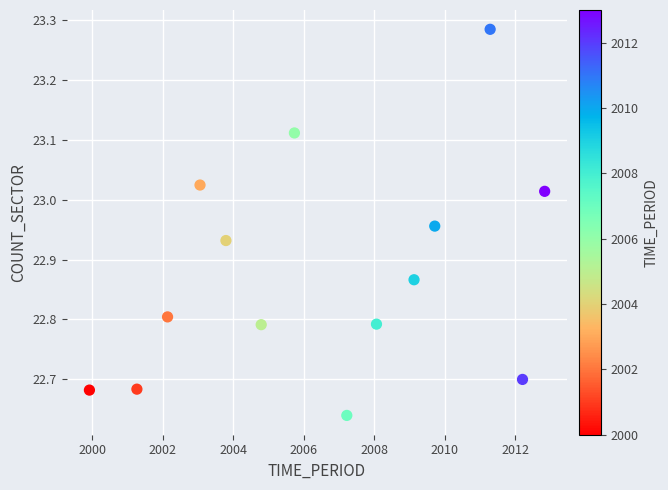

What is the range of Y values (max minus min)?

0.6